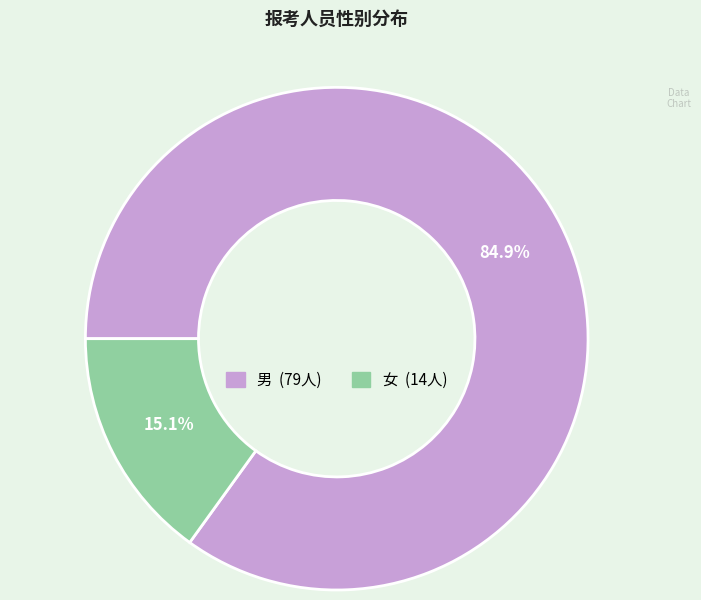

Which category accounts for the majority?

男